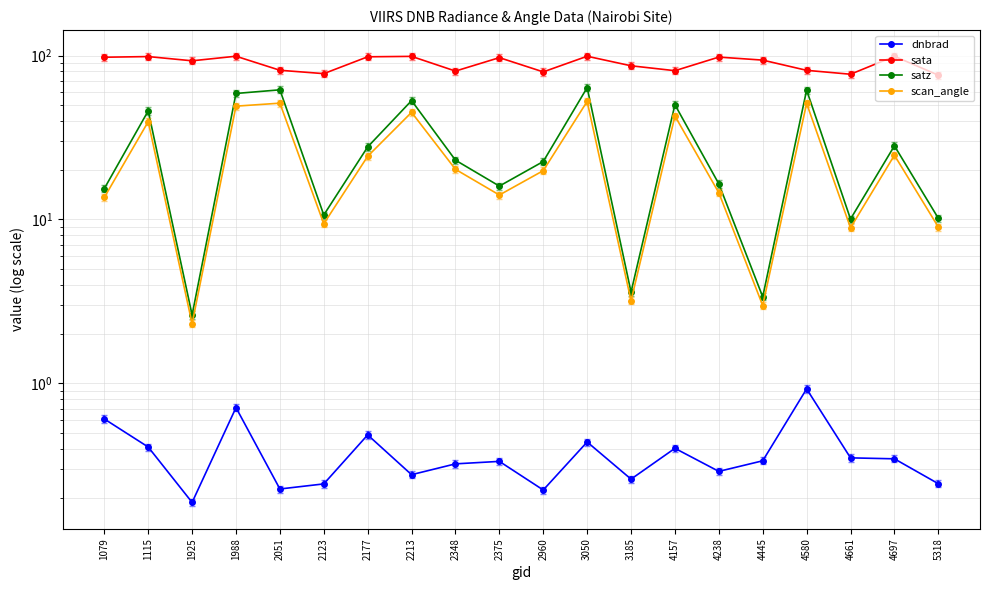

What is the value of the dnbrad point at the 20th from the left?

0.2